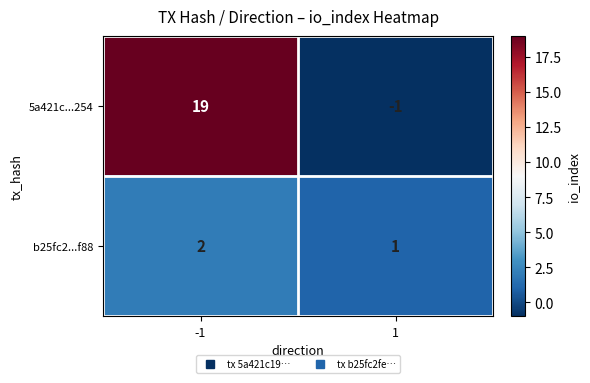

True or false: b25fc2...f88 has a value of 2 at -1.

True